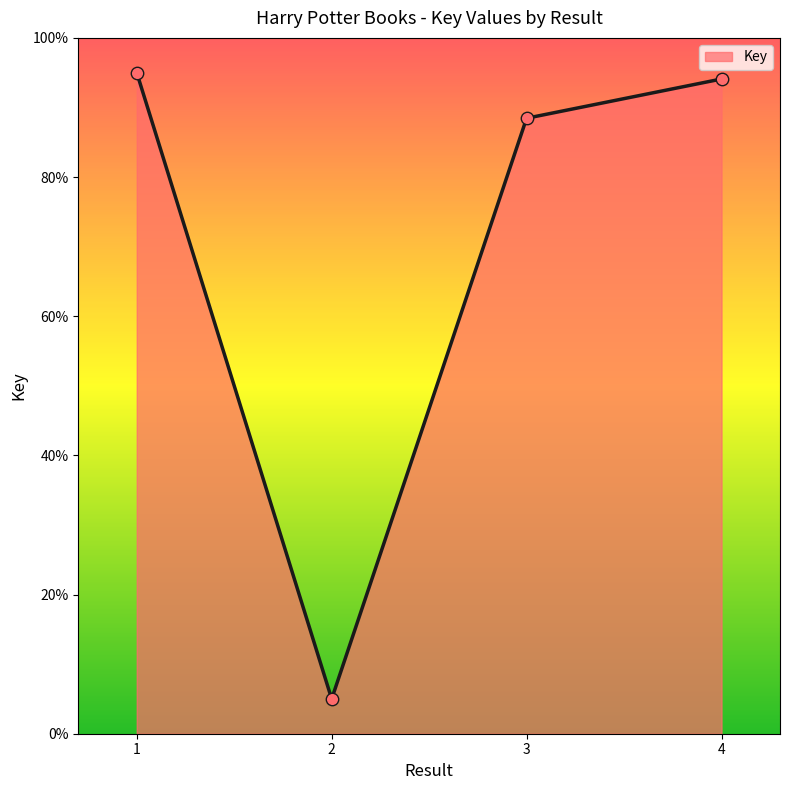

What is the change in value from 2 to 3?

+83.5